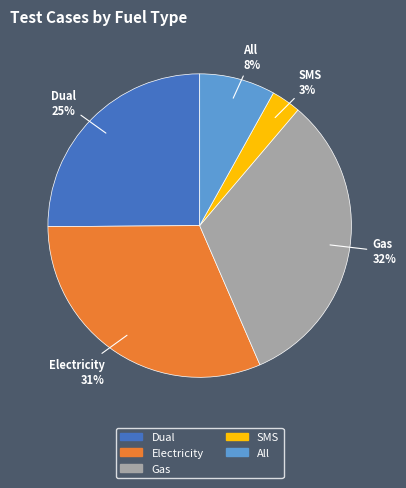

Do Gas and Electricity together represent more than half of the pie?

Yes